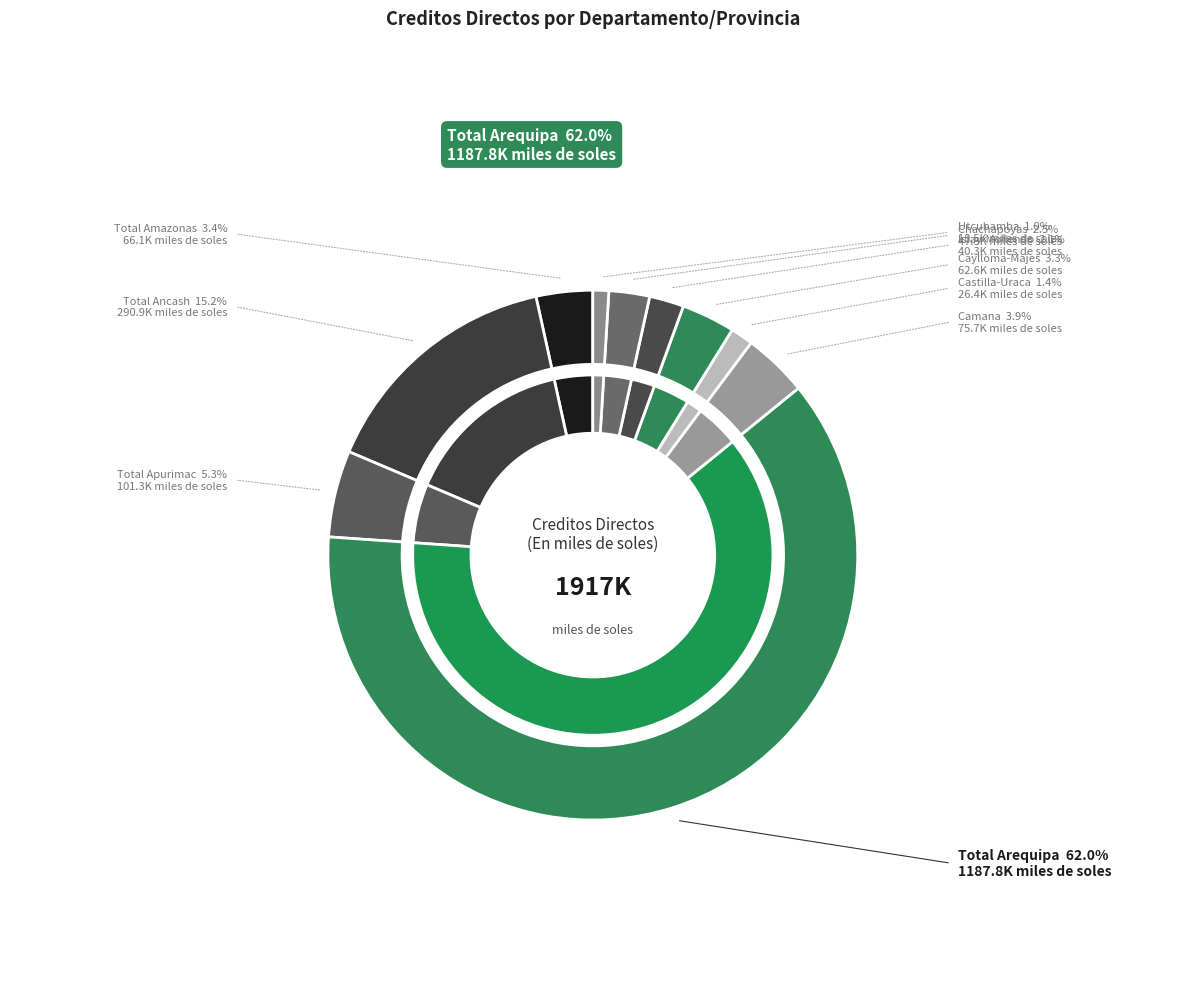

How many slices are in this pie chart?

10